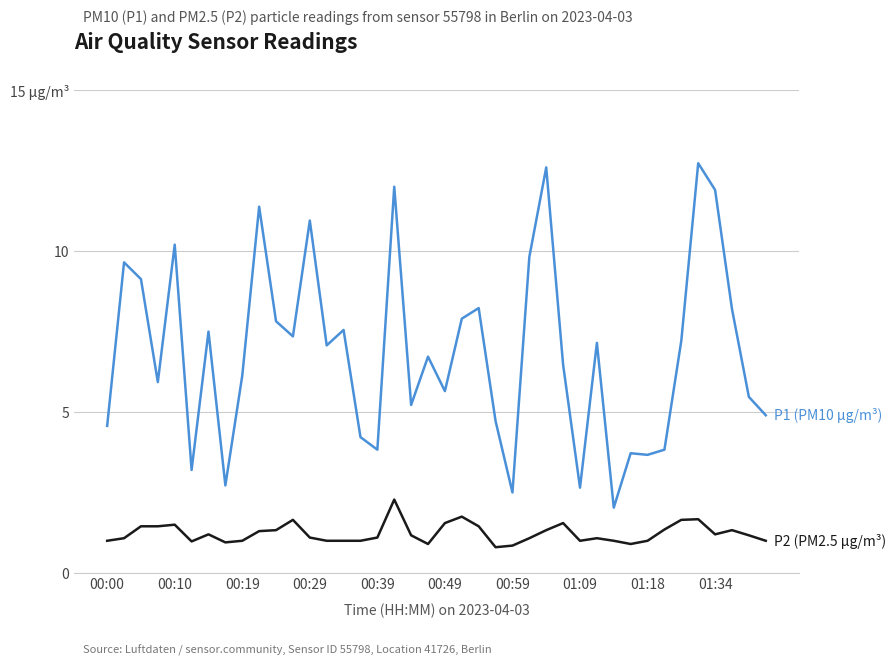

Is this an area chart (filled region under the line)?

No